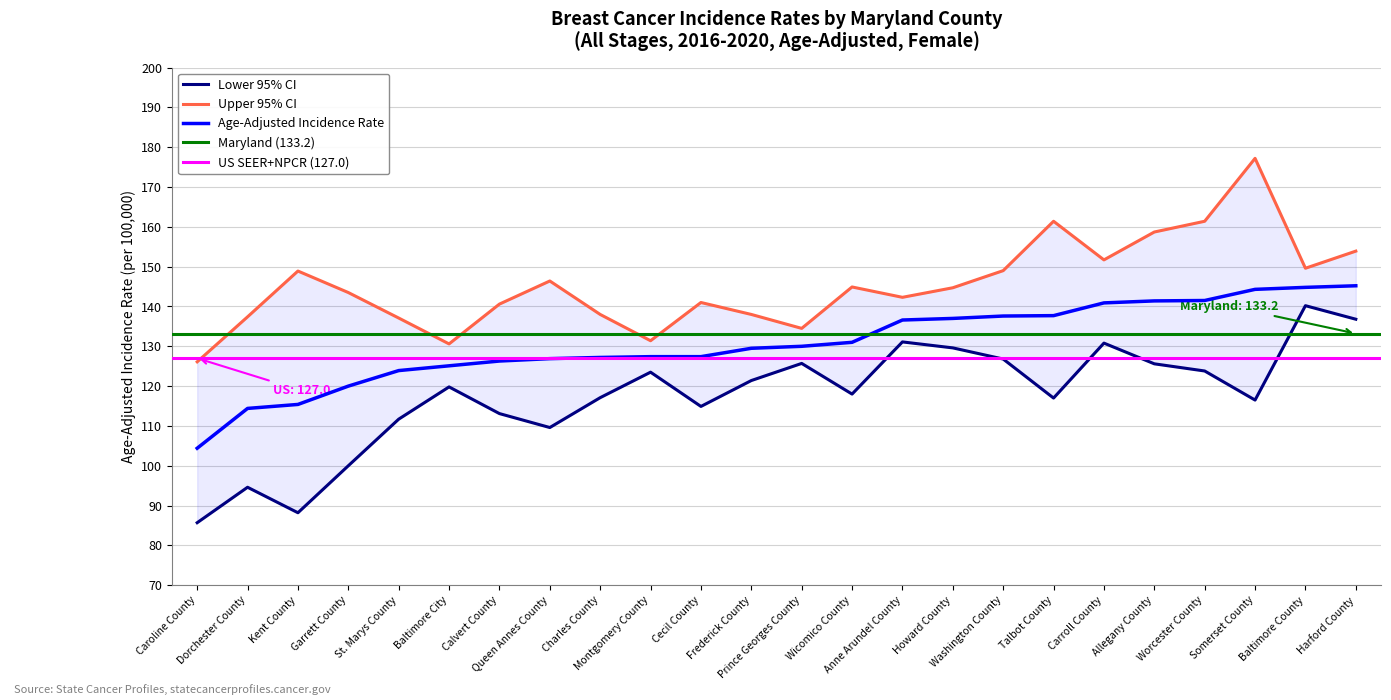

What is the difference between the highest and lowest values at Harford County?

17.1